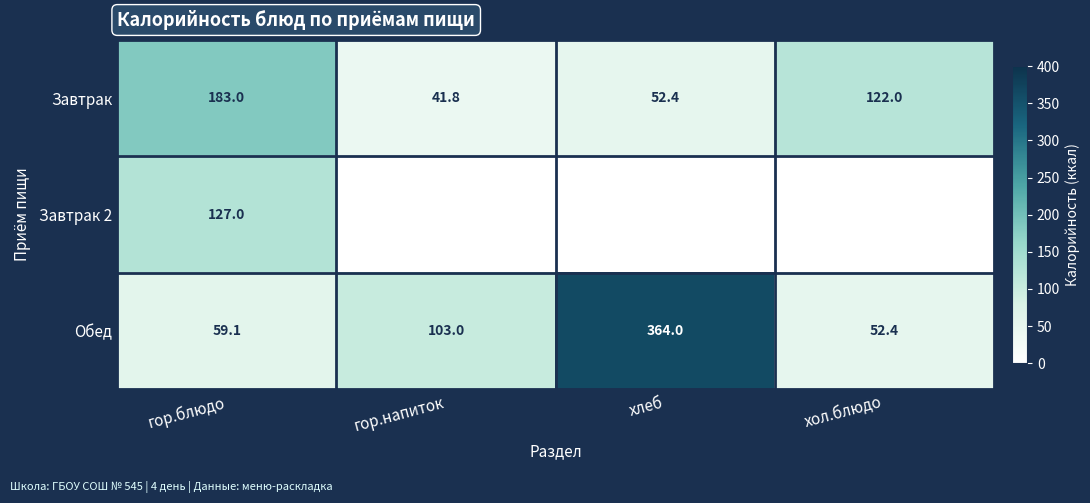

What is the total value across all series at хол.блюдо?

174.4